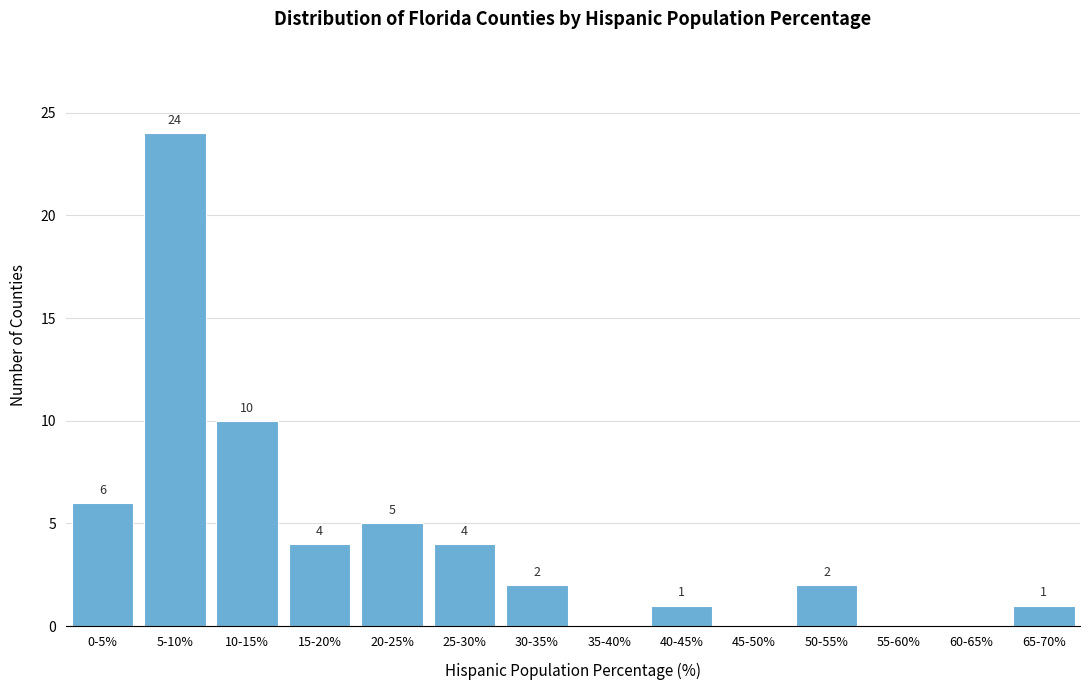

Reading left to right, list all the values displayed in this chart.

0-5%=6	5-10%=24	10-15%=10	15-20%=4	20-25%=5	25-30%=4	30-35%=2	35-40%=0	40-45%=1	45-50%=0	50-55%=2	55-60%=0	60-65%=0	65-70%=1